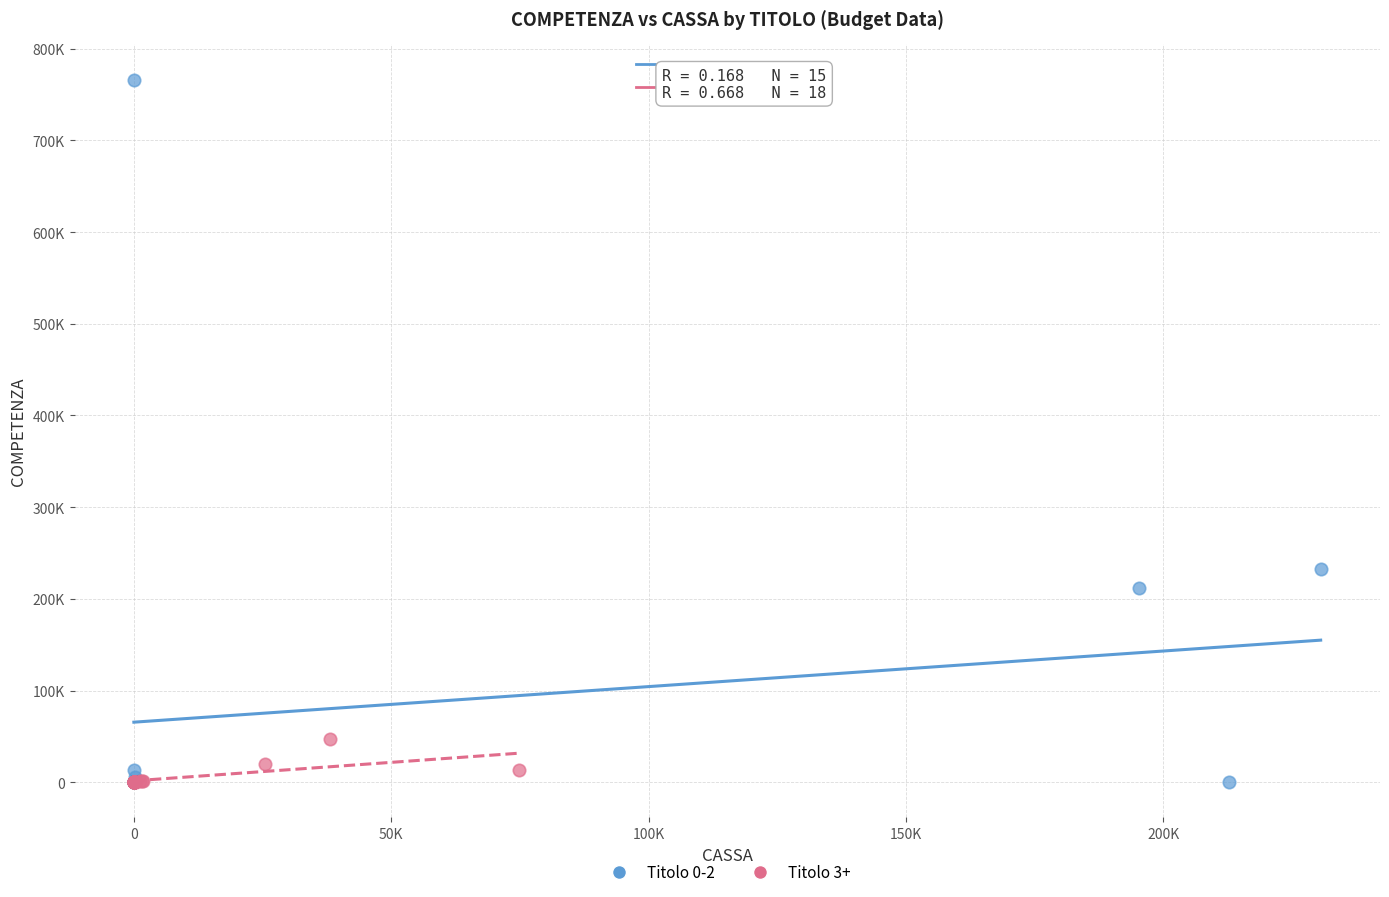

Which series has the largest Y range (max minus min)?

Titolo 0-2